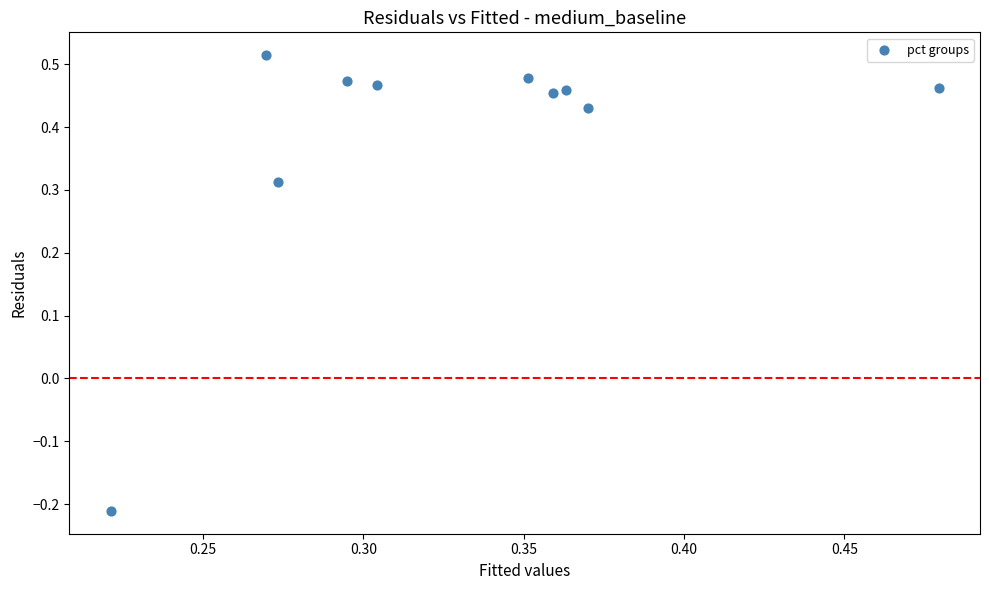

What is the range of Y values (max minus min)?

0.7